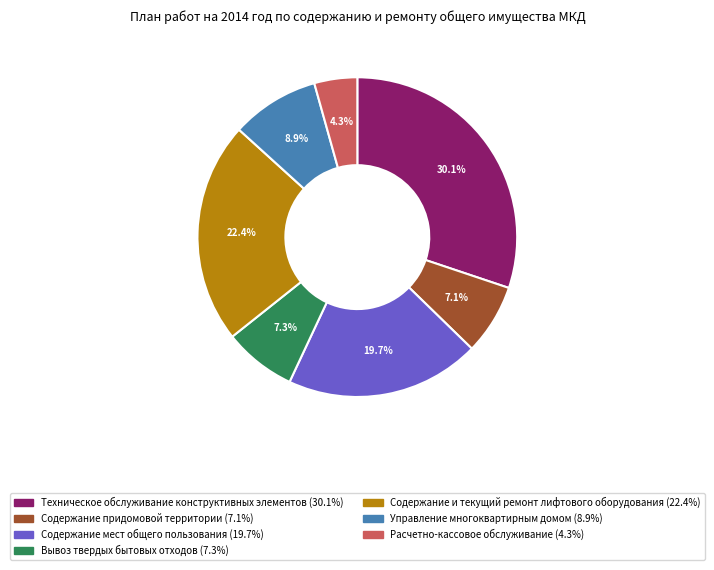

Which category has the smallest portion of the pie?

Расчетно-кассовое обслуживание